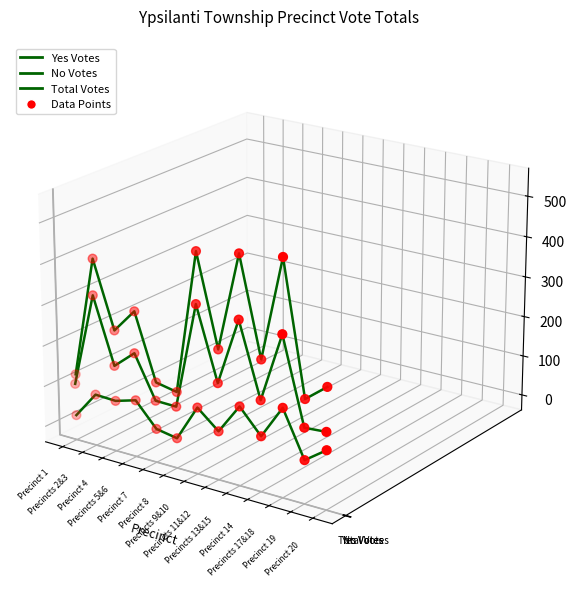

Which series contains the lowest Y value?

No Votes